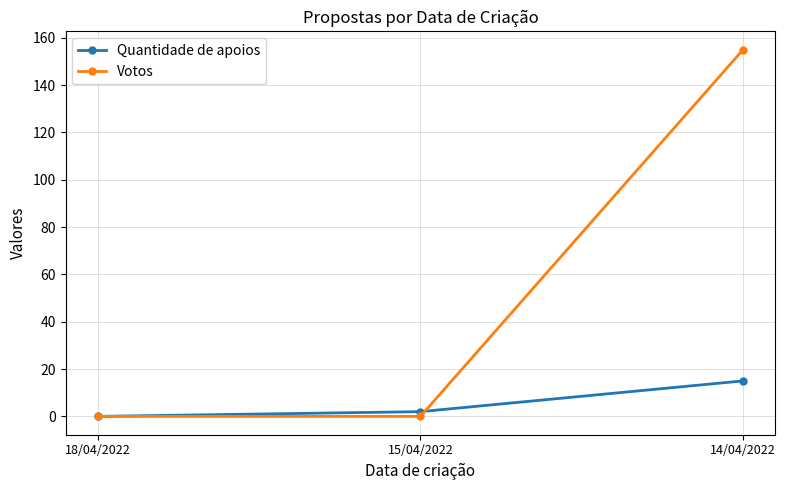

What is the label of the 3rd point from the right?

18/04/2022